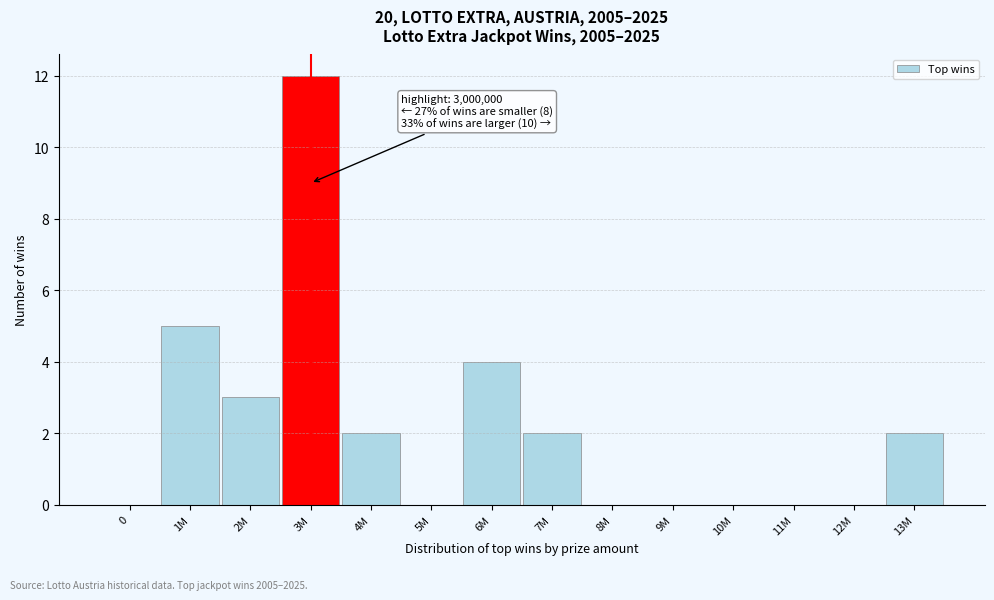

Reading left to right, list all the values displayed in this chart.

0=0	1M=5	2M=3	3M=12	4M=2	5M=0	6M=4	7M=2	8M=0	9M=0	10M=0	11M=0	12M=0	13M=2